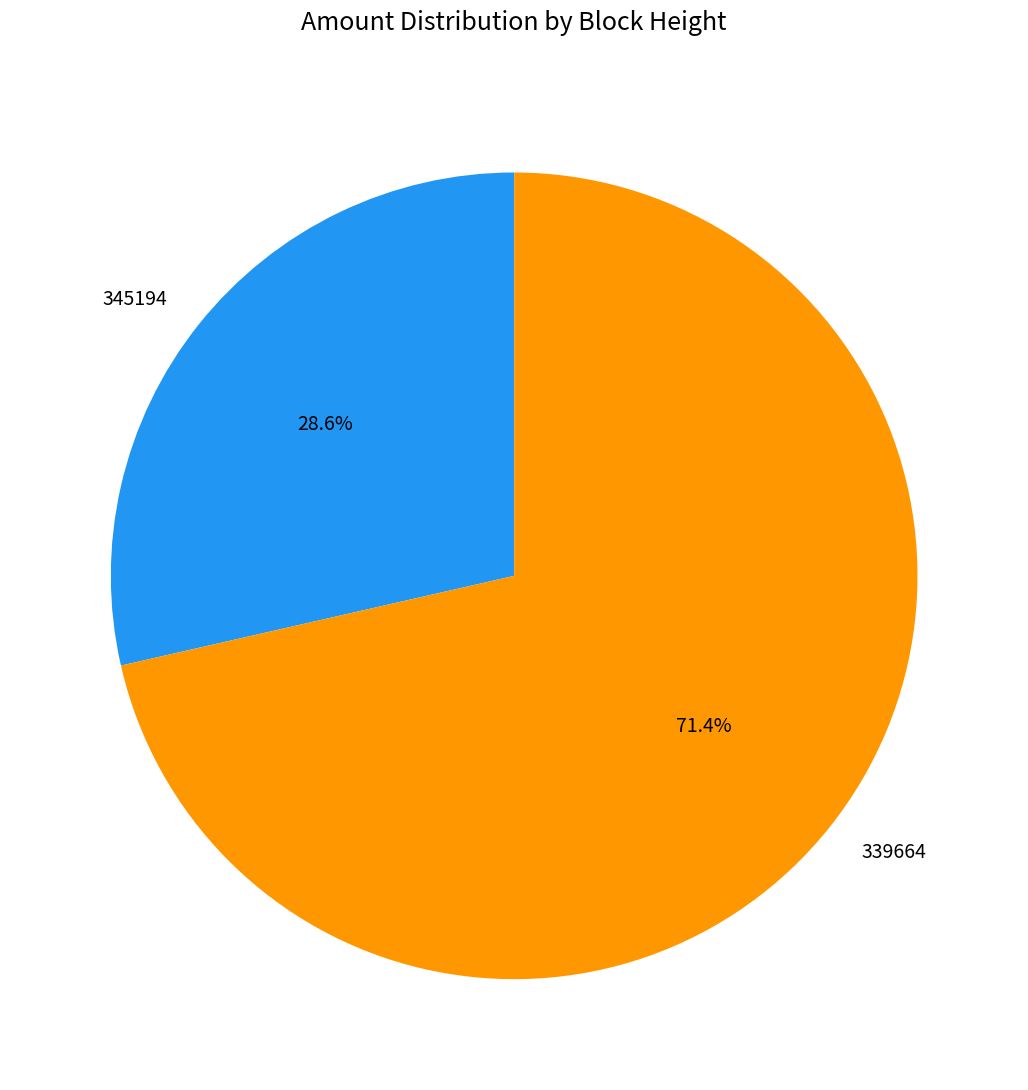

Which category accounts for the majority?

339664